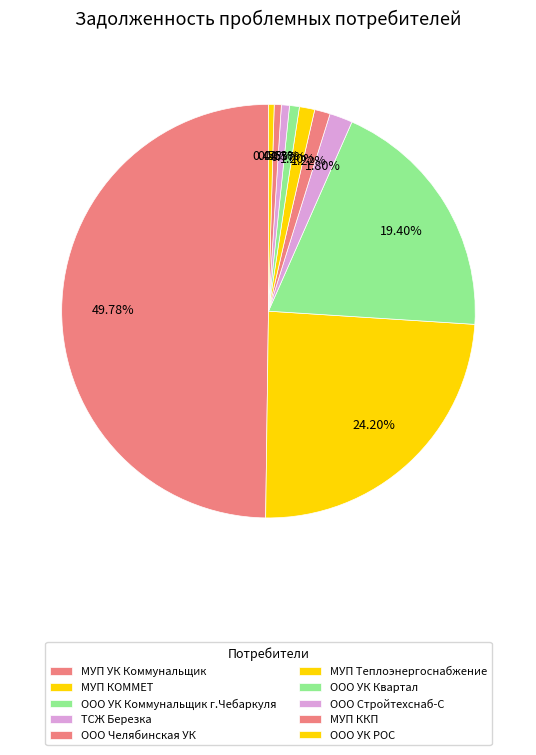

Rank the categories by value from lowest to highest.

ООО УК РОС, МУП ККП, ООО Стройтехснаб-С, ООО УК Квартал, МУП Теплоэнергоснабжение, ООО Челябинская УК, ТСЖ Березка, ООО УК Коммунальщик г.Чебаркуля, МУП КОММЕТ, МУП УК Коммунальщик